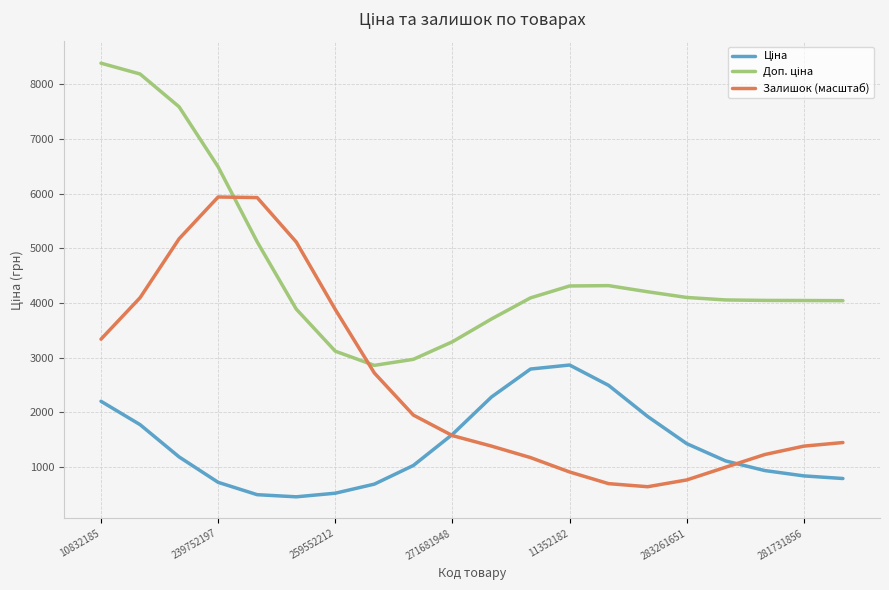

What is the difference between the second highest and minimum values in the Доп. ціна series?

5325.3